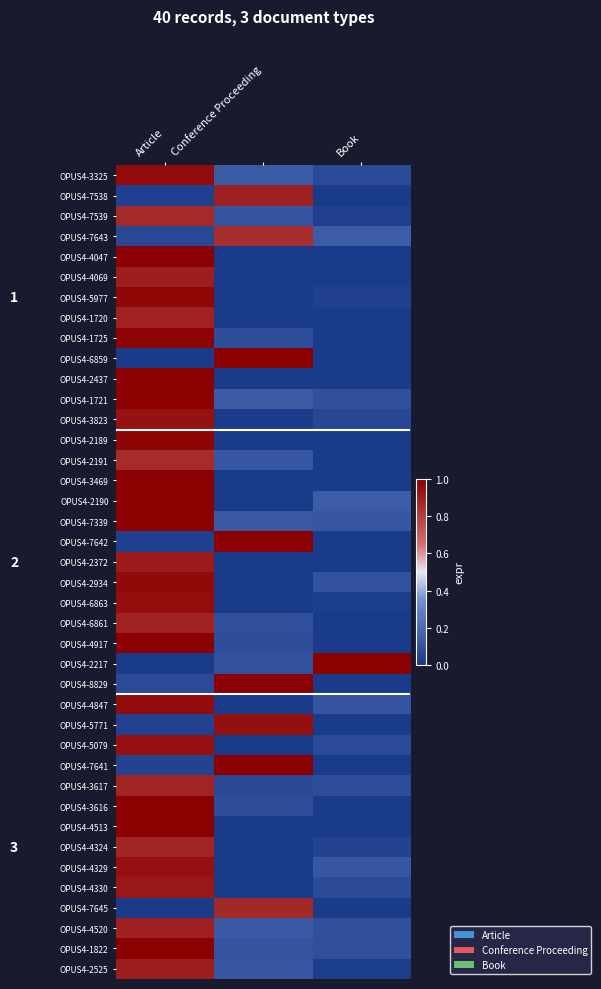

At how many categories does at least one series exceed 0?

3